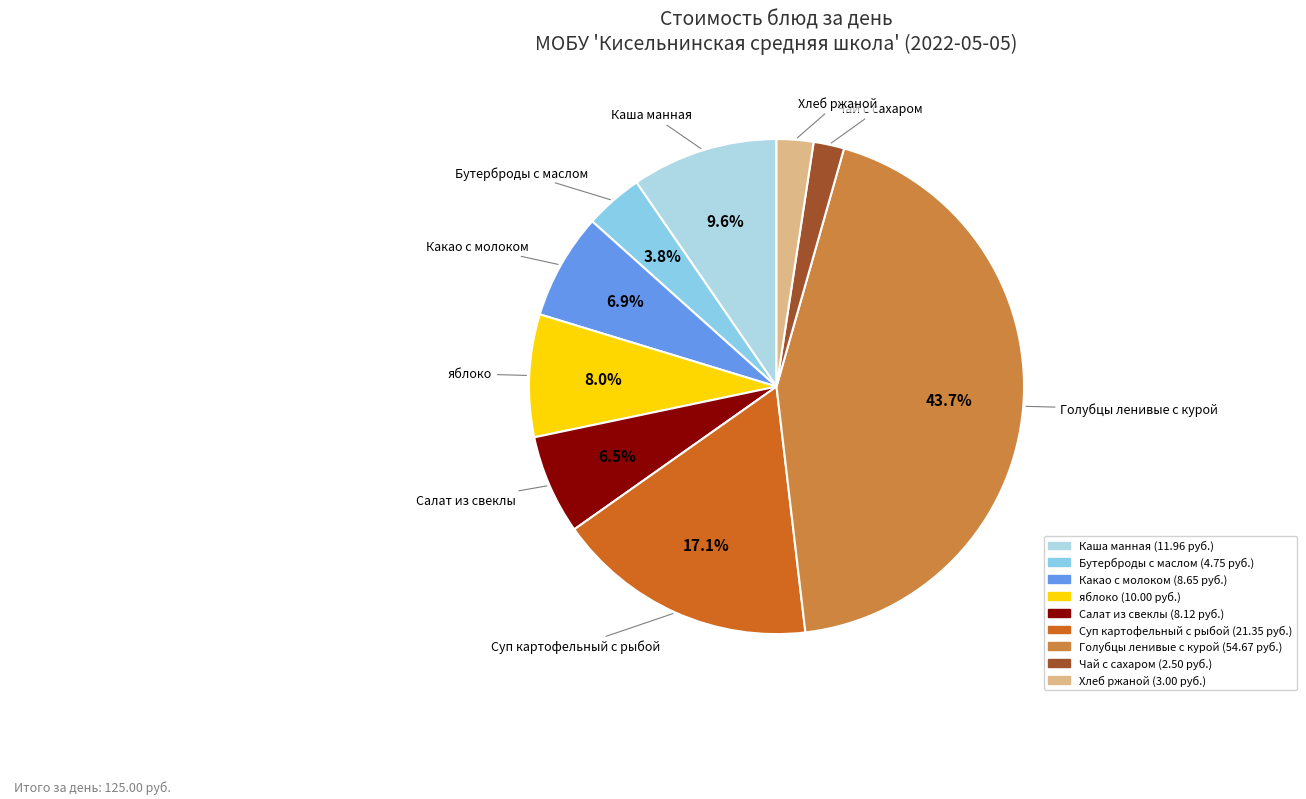

Does any single category account for the majority?

No